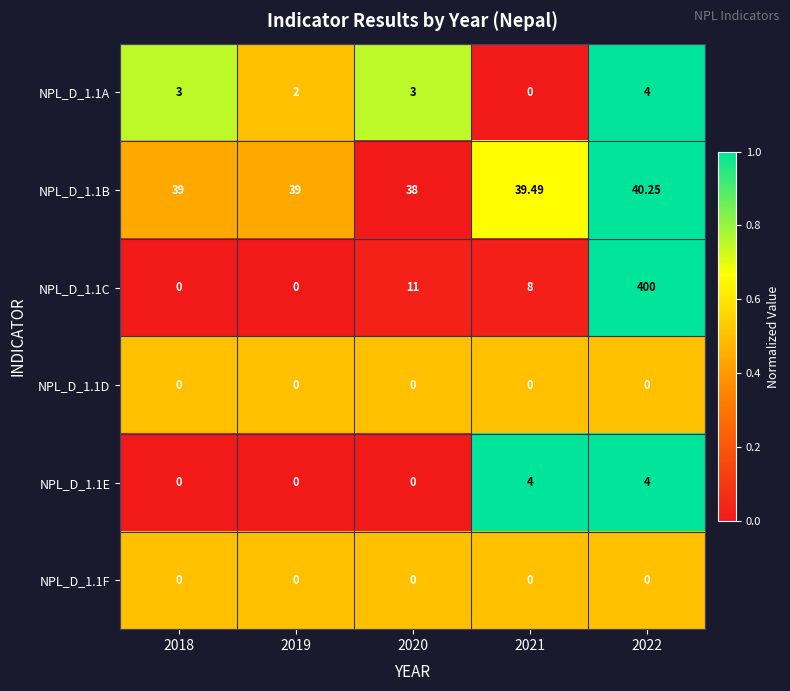

What is the total value across all series at 2018?

42.0